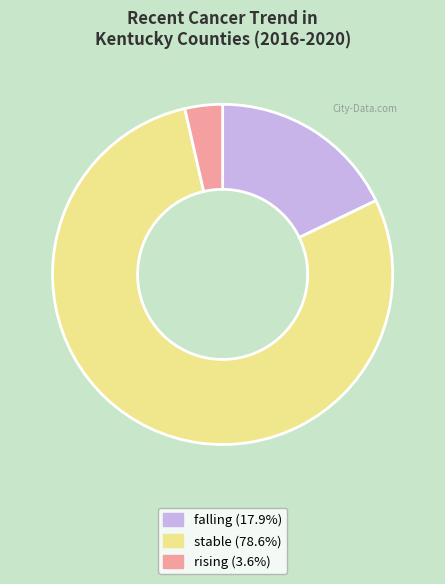

Approximately how many times larger is the value at falling compared to rising?

5.0